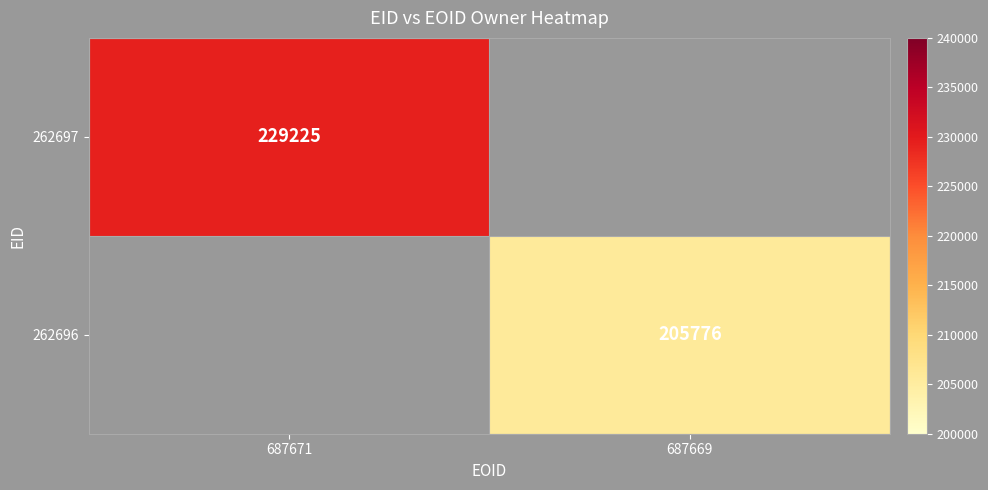

At how many categories does at least one series exceed 215704?

1